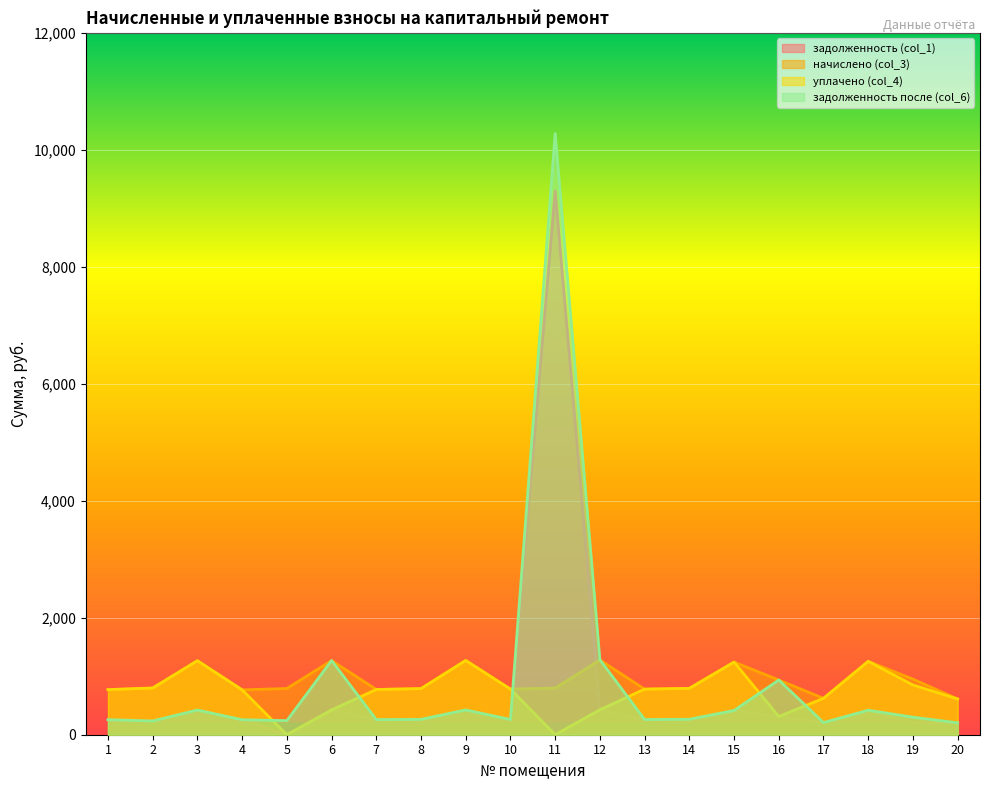

At which category does задолженность после (col_6) reach its first local peak?

3